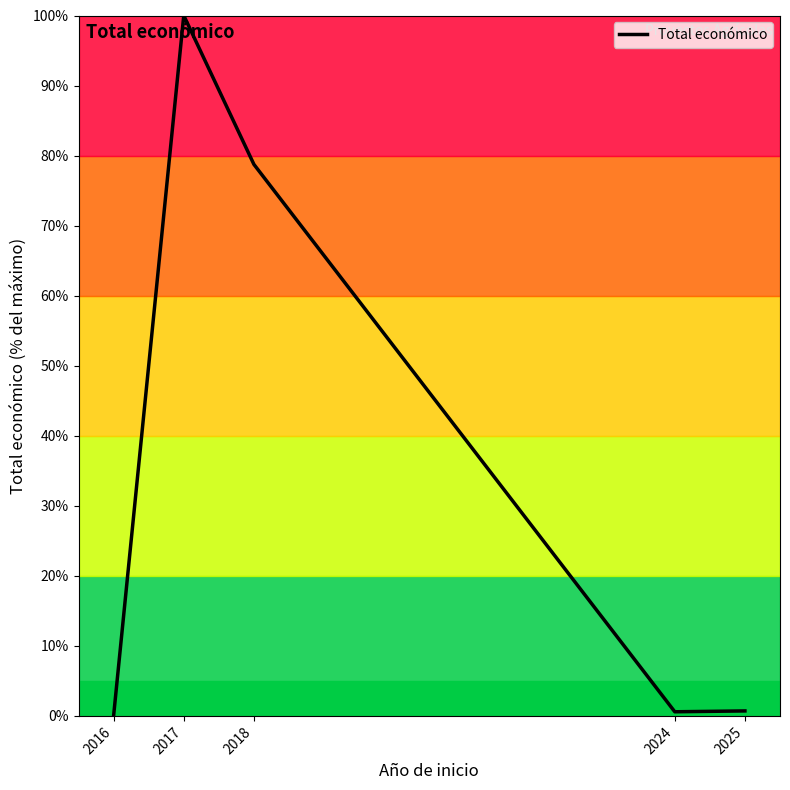

How many lines are shown in the chart?

1